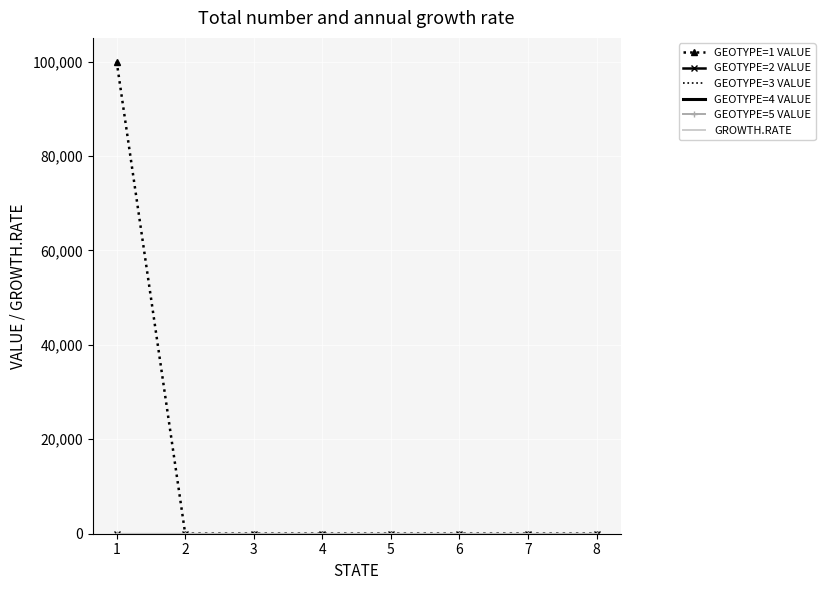

True or false: GEOTYPE=2 VALUE and GEOTYPE=5 VALUE intersect in this chart.

False